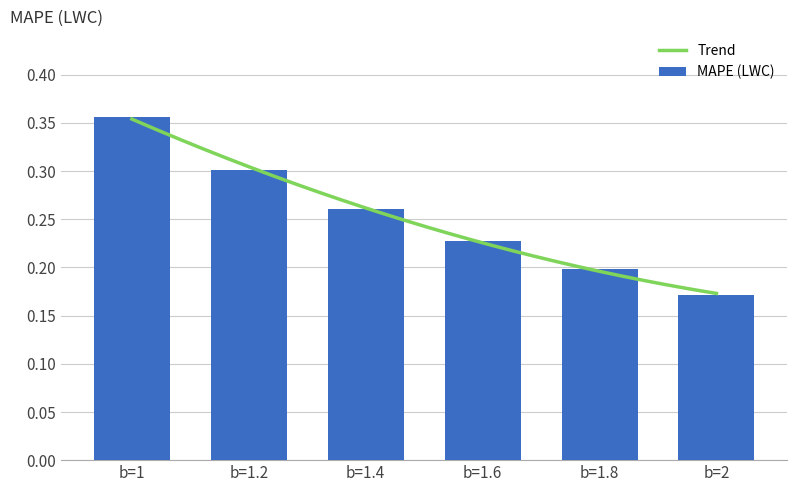

The chart shows a value of 0.3 at b=1.4. True or false?

True